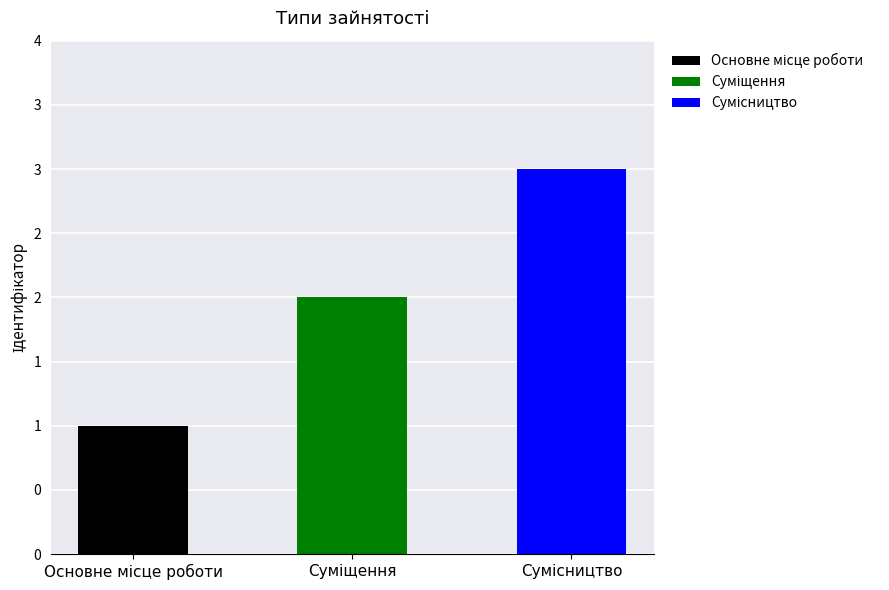

Rank the series at Основне місце роботи from lowest to highest value.

Суміщення, Сумісництво, Основне місце роботи